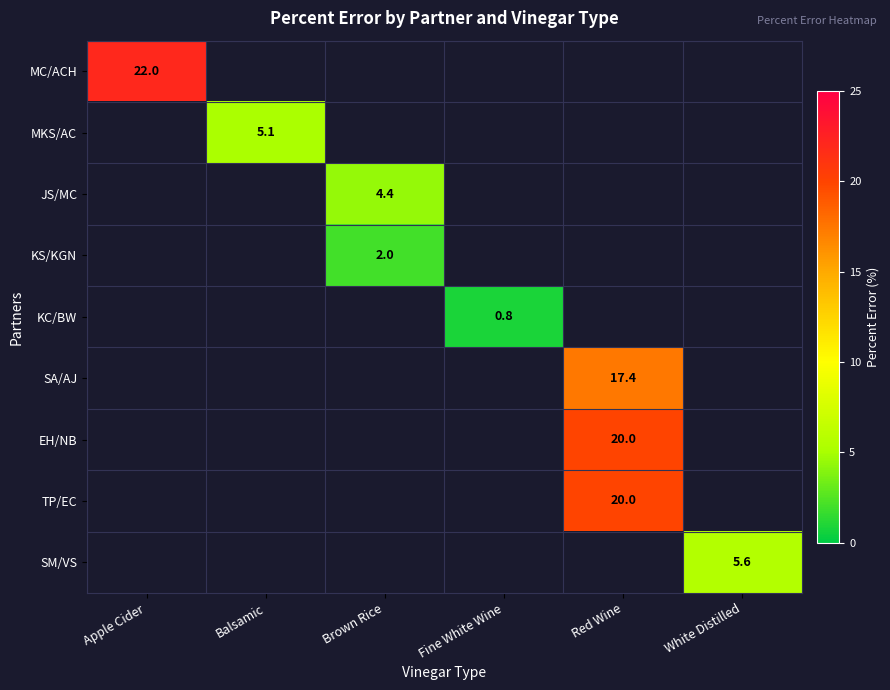

Which category has the lowest value across all series?

Fine White Wine